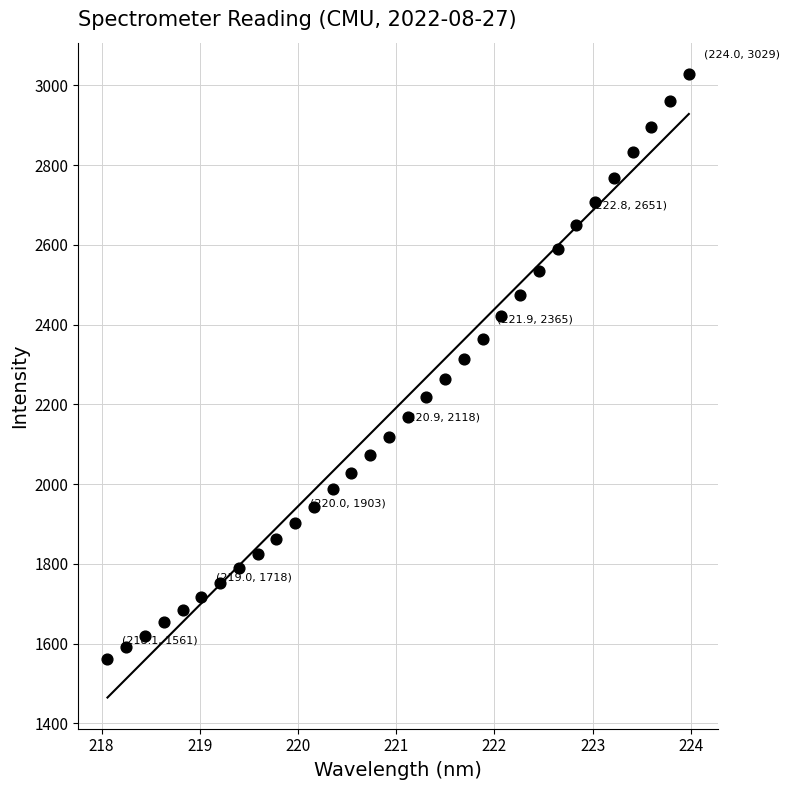

What is the range of Y values (max minus min)?

1467.7